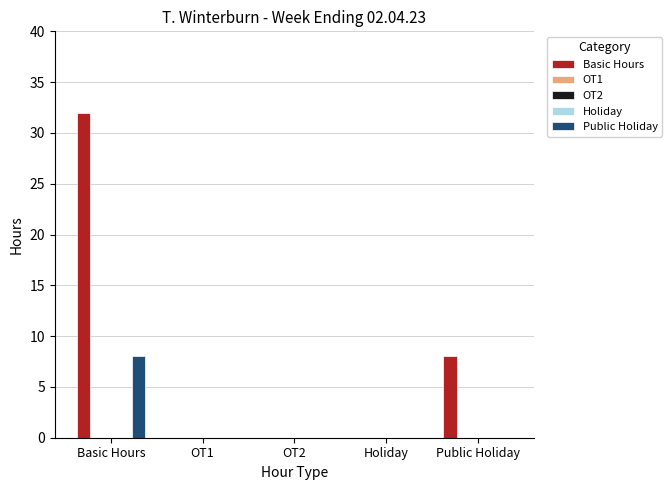

Reading left to right, extract all data points from this chart.

Basic Hours: 32	0	0	0	8
OT1: 0	0	0	0	0
OT2: 0	0	0	0	0
Holiday: 0	0	0	0	0
Public Holiday: 8	0	0	0	0